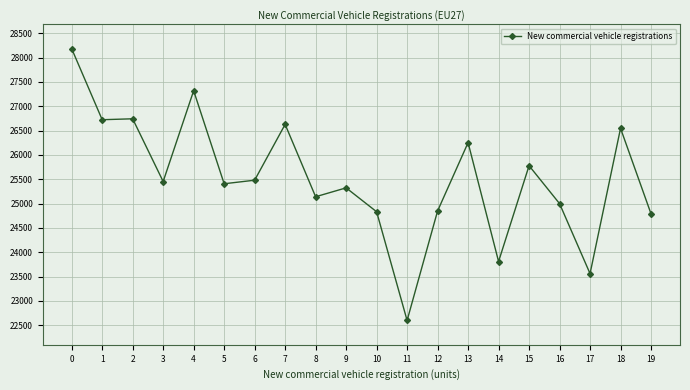

The chart shows a value of 25322 at 9. True or false?

True